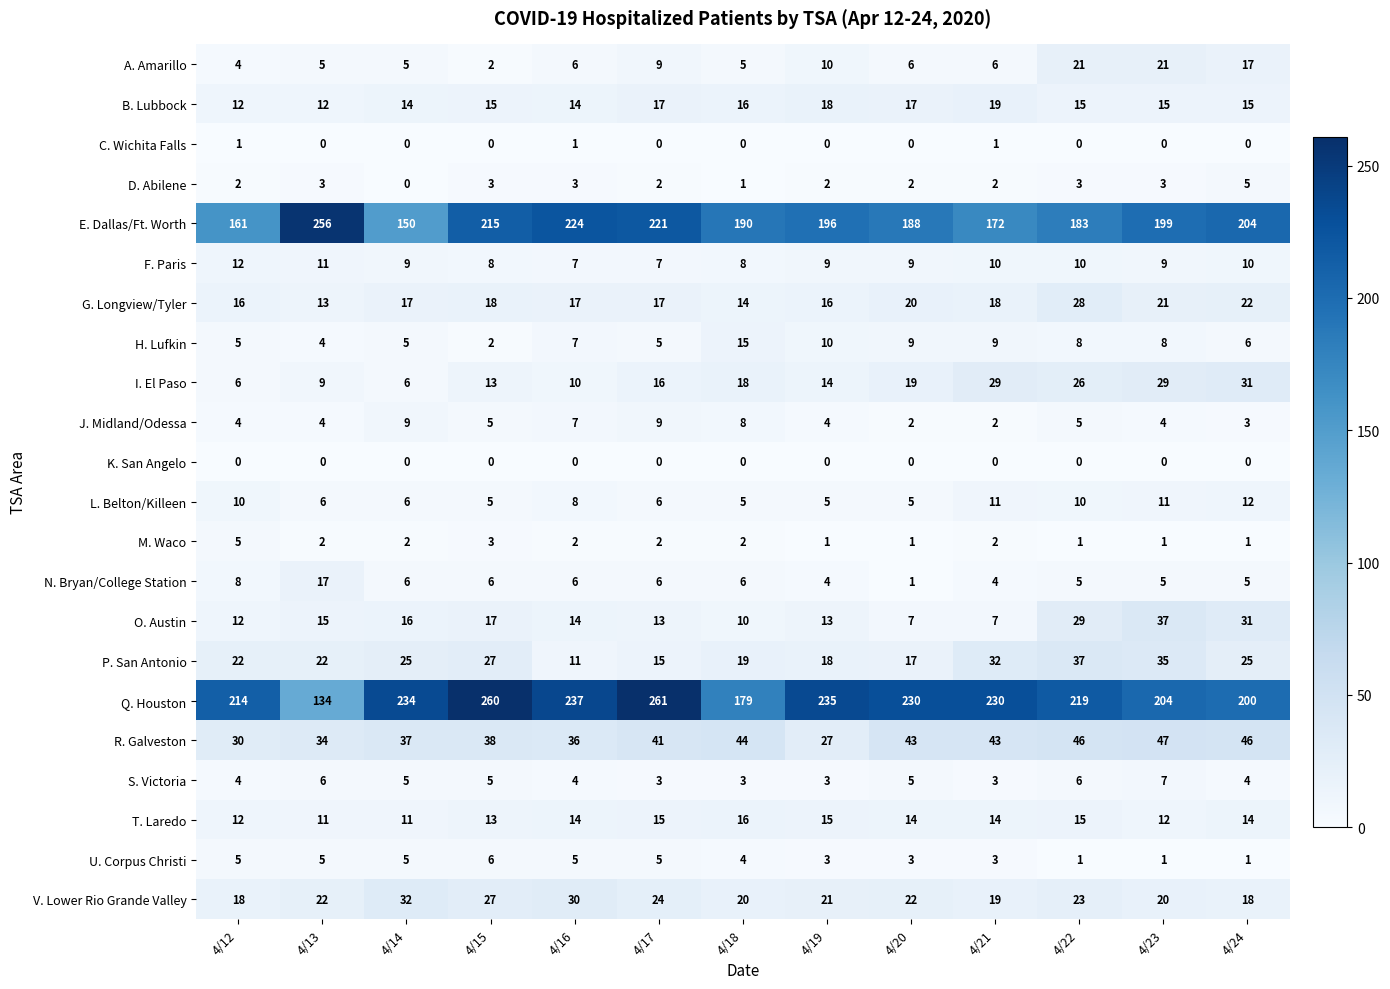

What is the minimum value for F. Paris?

7